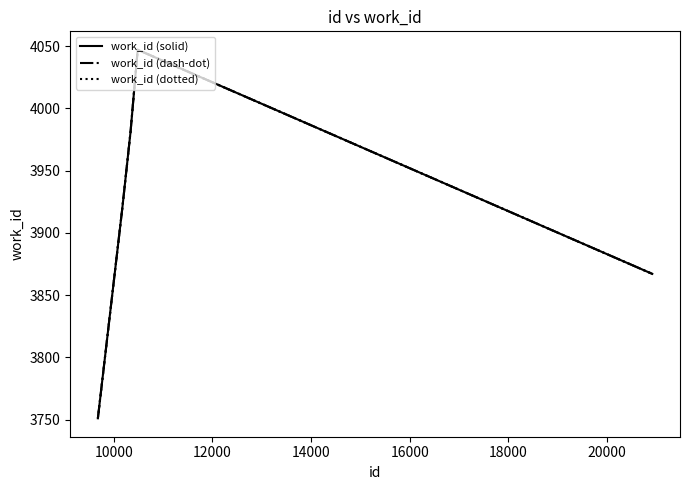

Does the chart have visible grid lines?

No